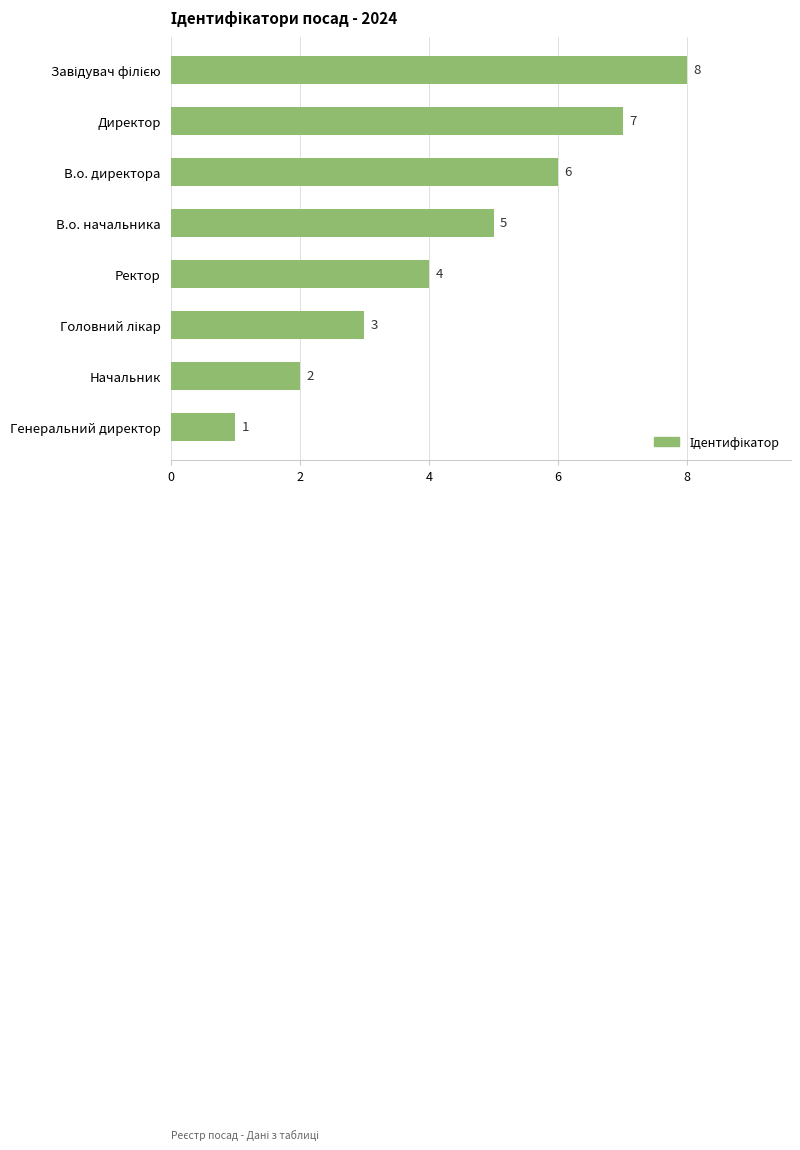

Count the values in the range 3 to 7.

5